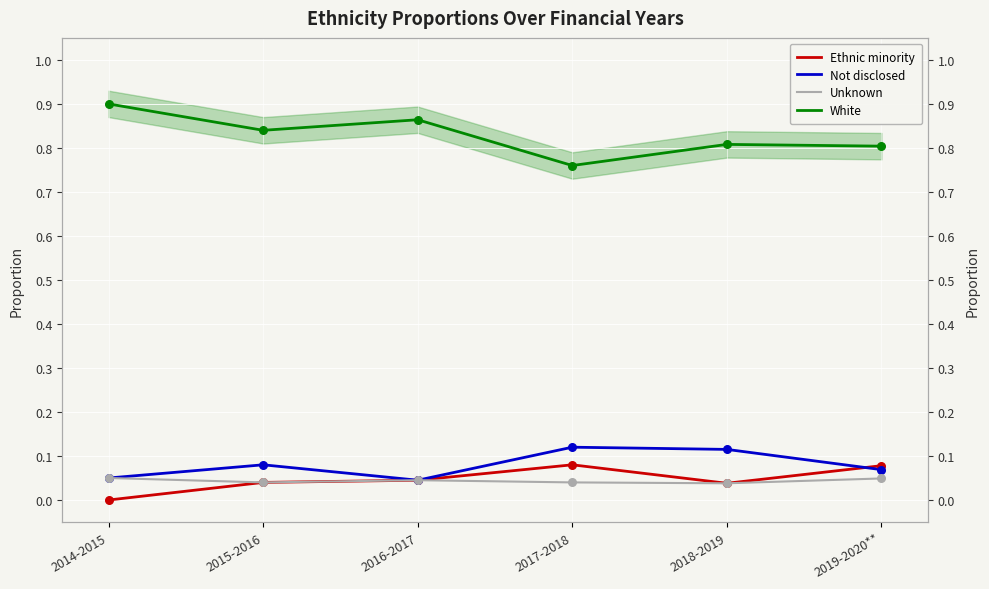

Which series has the largest total across all categories?

White